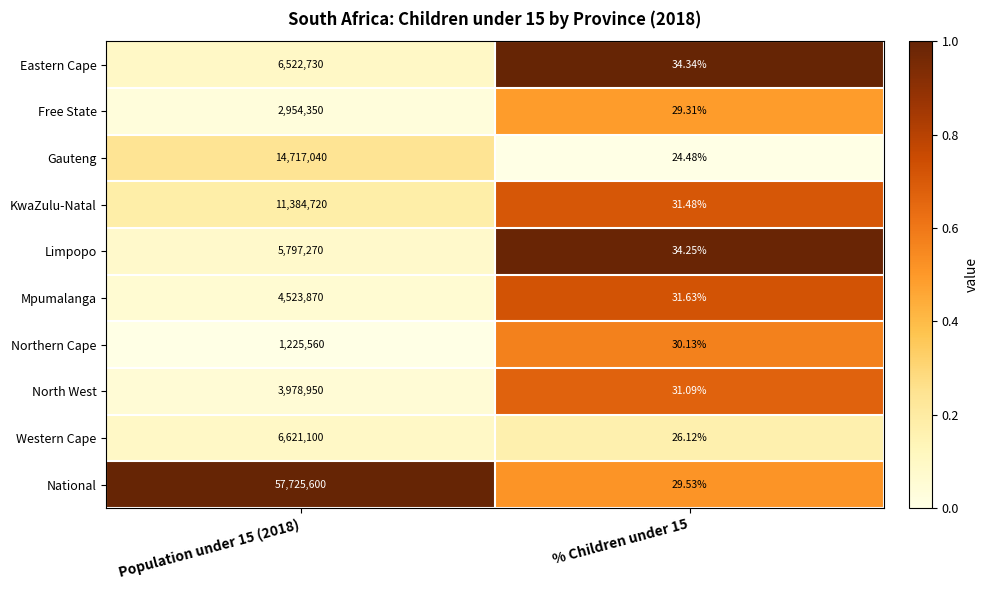

Between Population under 15 (2018) and % Children under 15, which series saw the biggest shift?

National